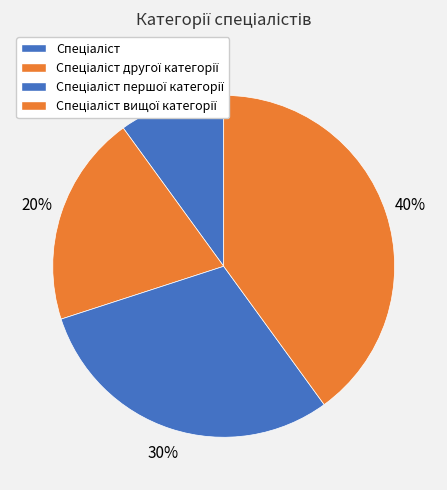

Which category has the smallest portion of the pie?

Спеціаліст